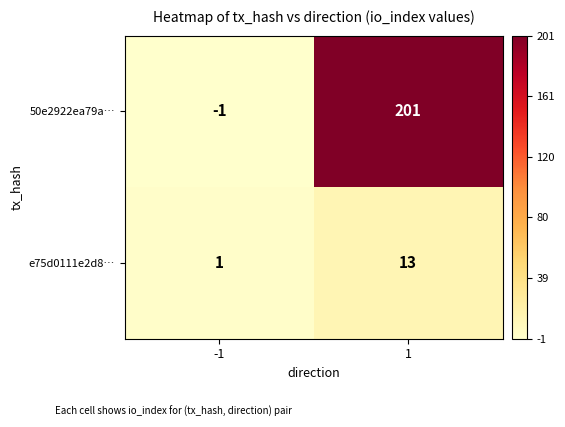

Which series has the largest total across all categories?

50e2922ea79a…